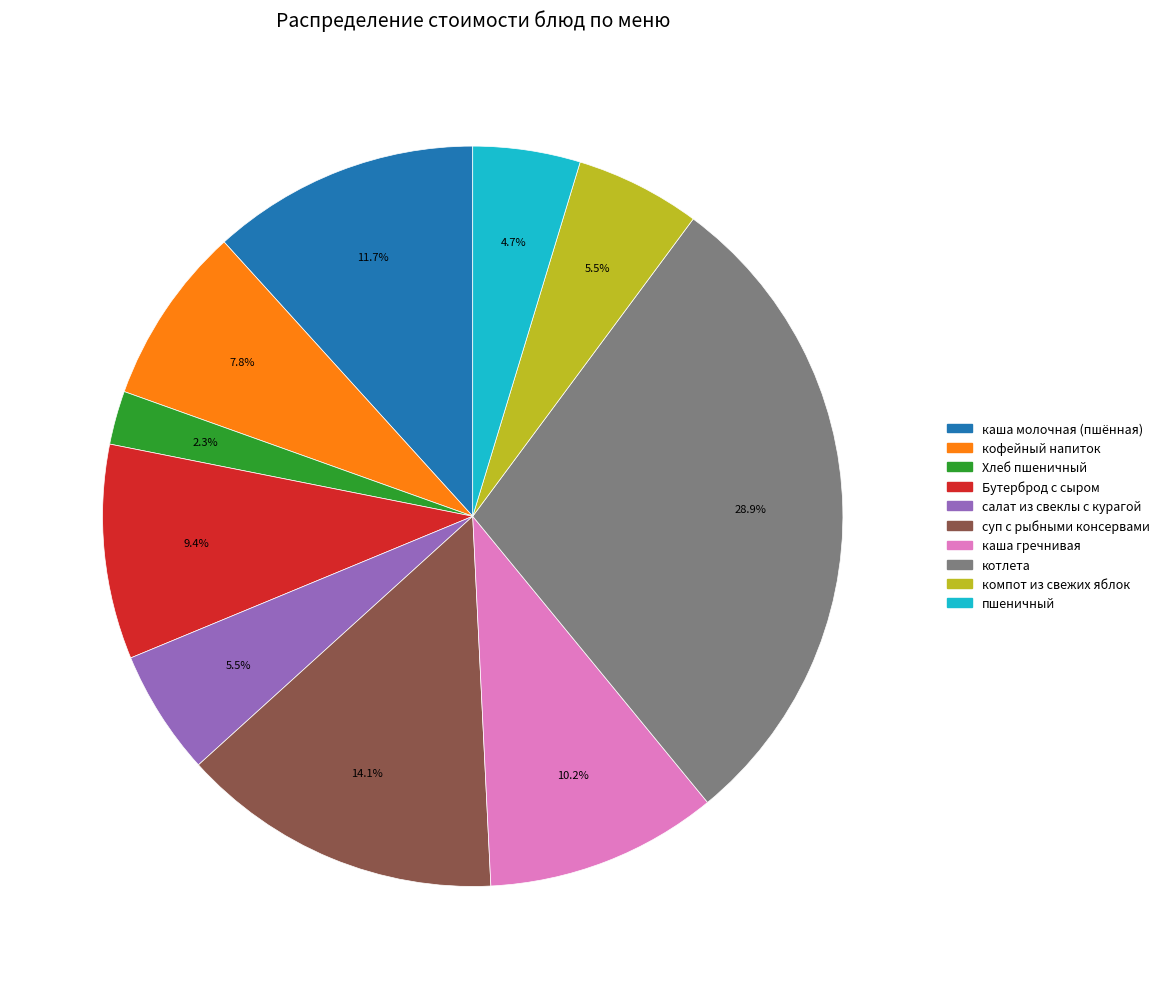

Is there any slice that represents more than half of the pie?

No